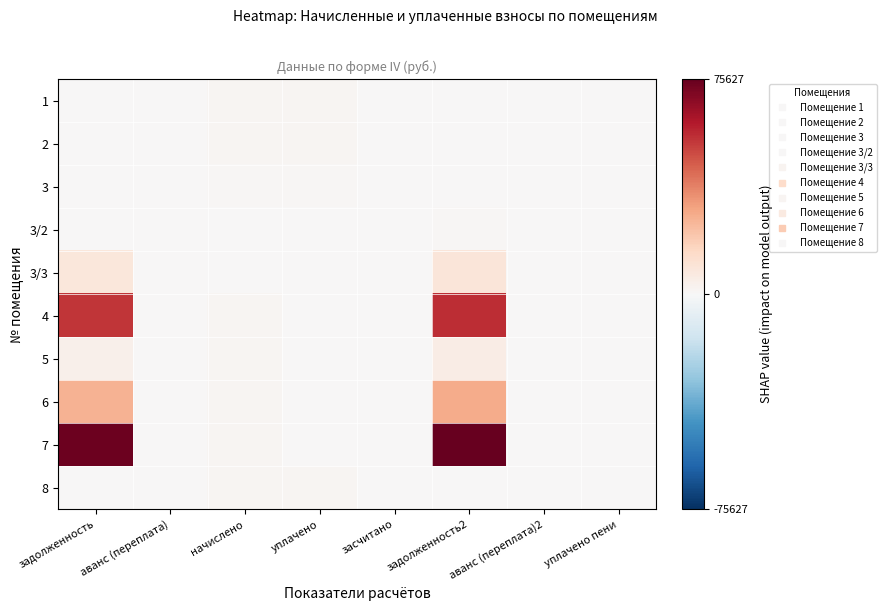

Which series has the largest total across all categories?

7